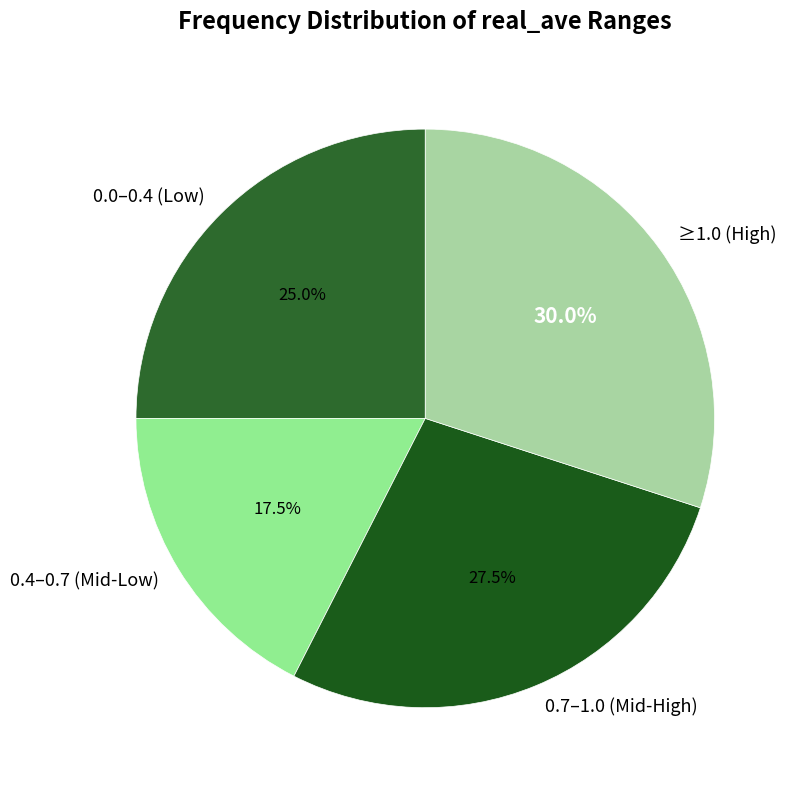

Which has a higher value, 0.4–0.7 (Mid-Low) or 0.7–1.0 (Mid-High)?

0.7–1.0 (Mid-High)